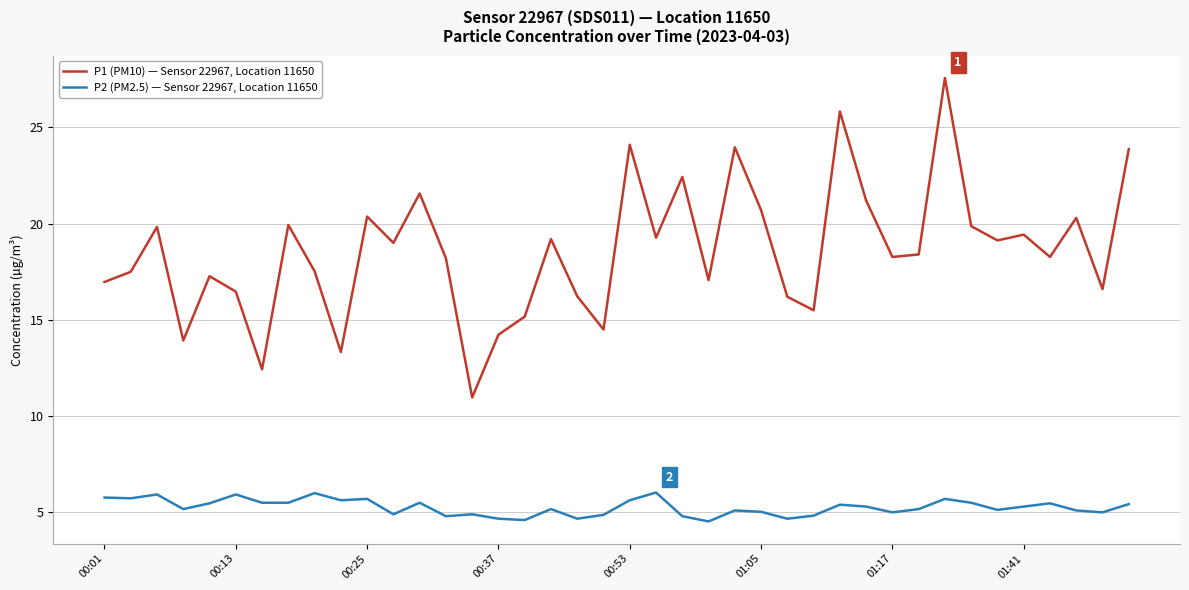

List the series in order of their overall mean, highest first.

P1 (PM10) — Sensor 22967, Location 11650, P2 (PM2.5) — Sensor 22967, Location 11650